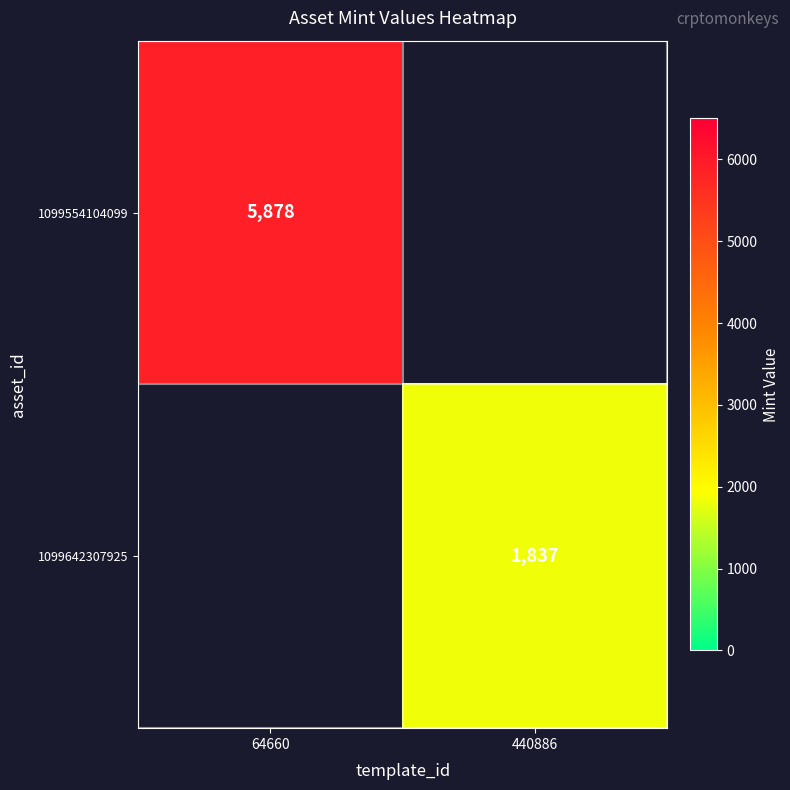

True or false: 1099554104099 has a value of 5878 at 64660.

True